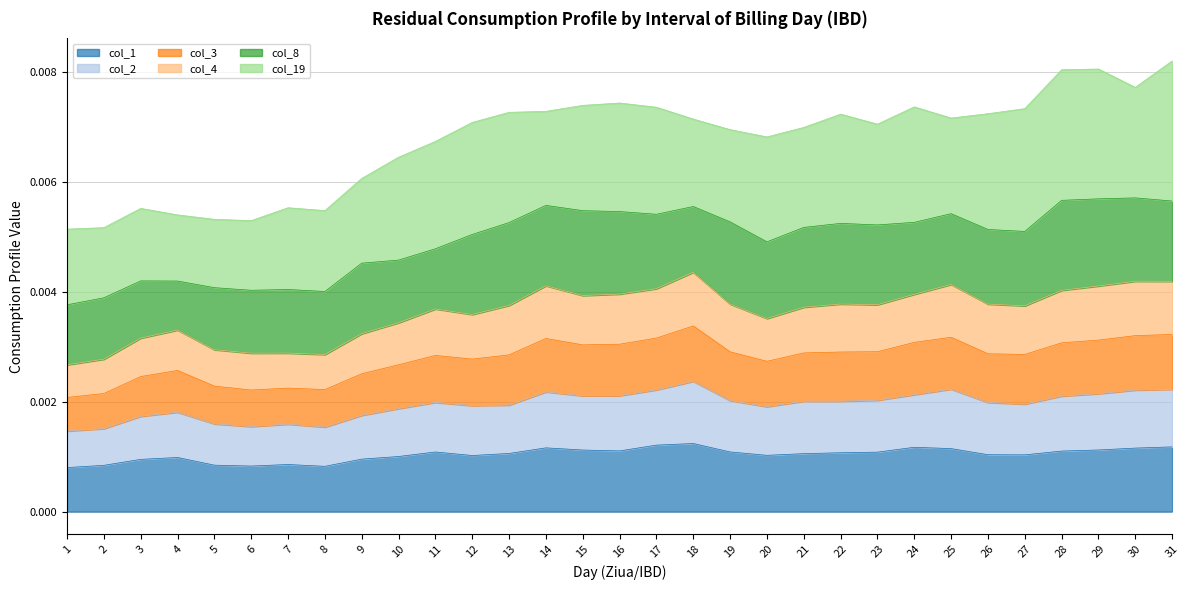

At which label is col_1 closest to 0?

1